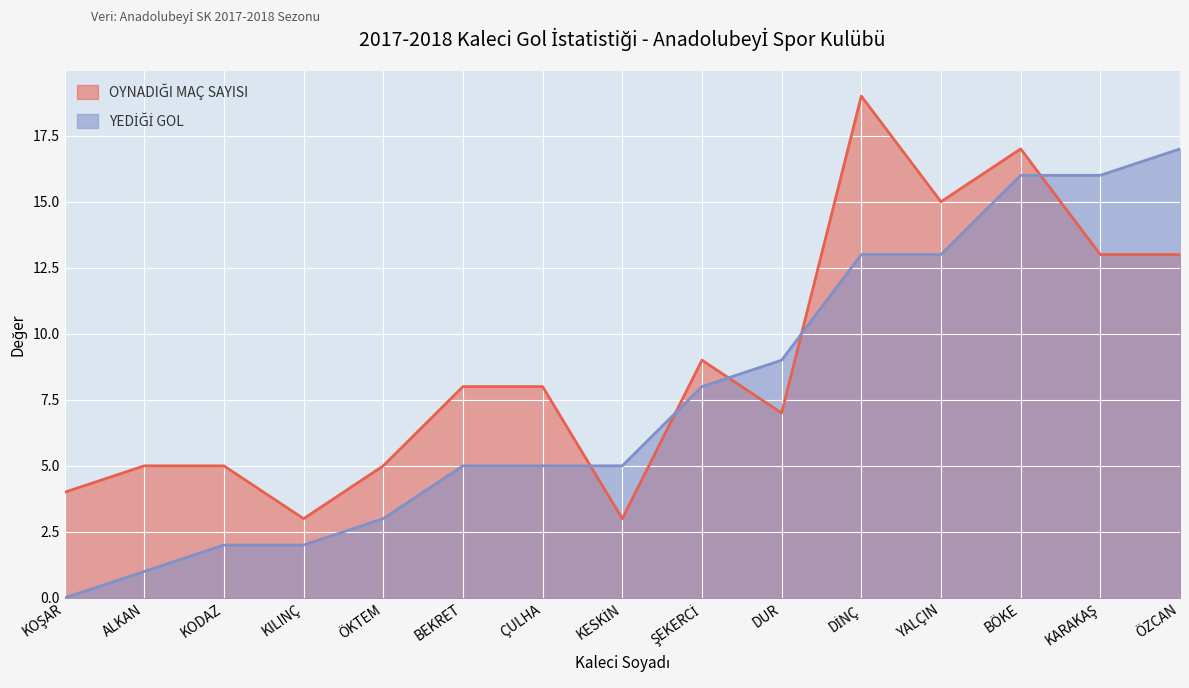

Between KESKİN and ŞEKERCİ, which series saw the biggest shift?

OYNADIĞI MAÇ SAYISI